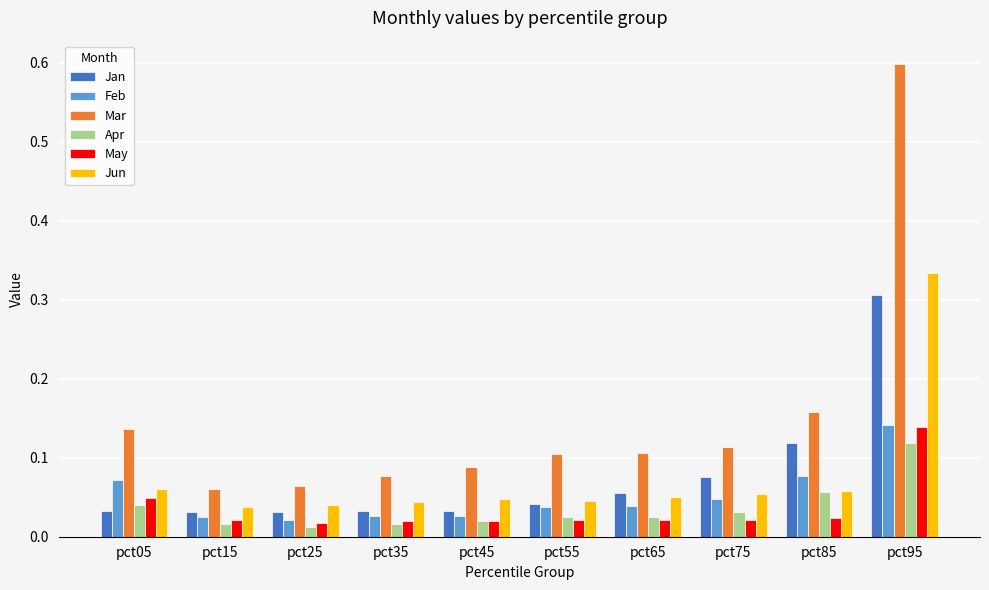

At which label does May reach its peak?

pct95